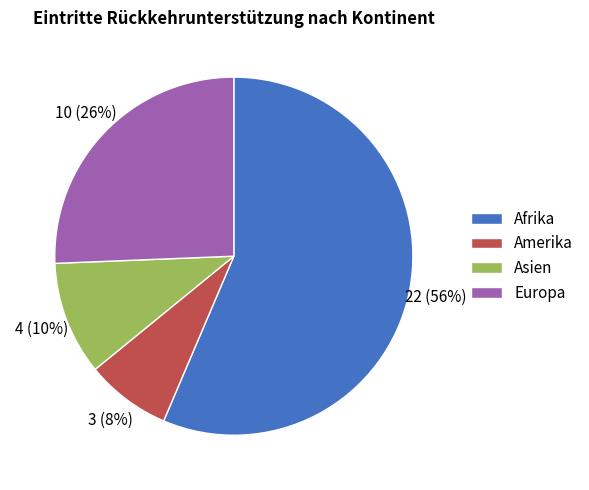

What is the smallest slice in the pie chart?

Amerika